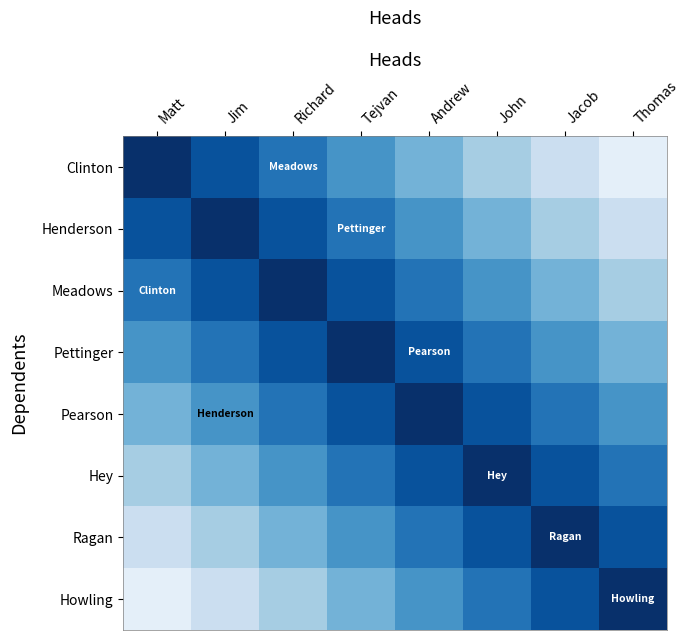

Which series has the largest total across all categories?

Pettinger